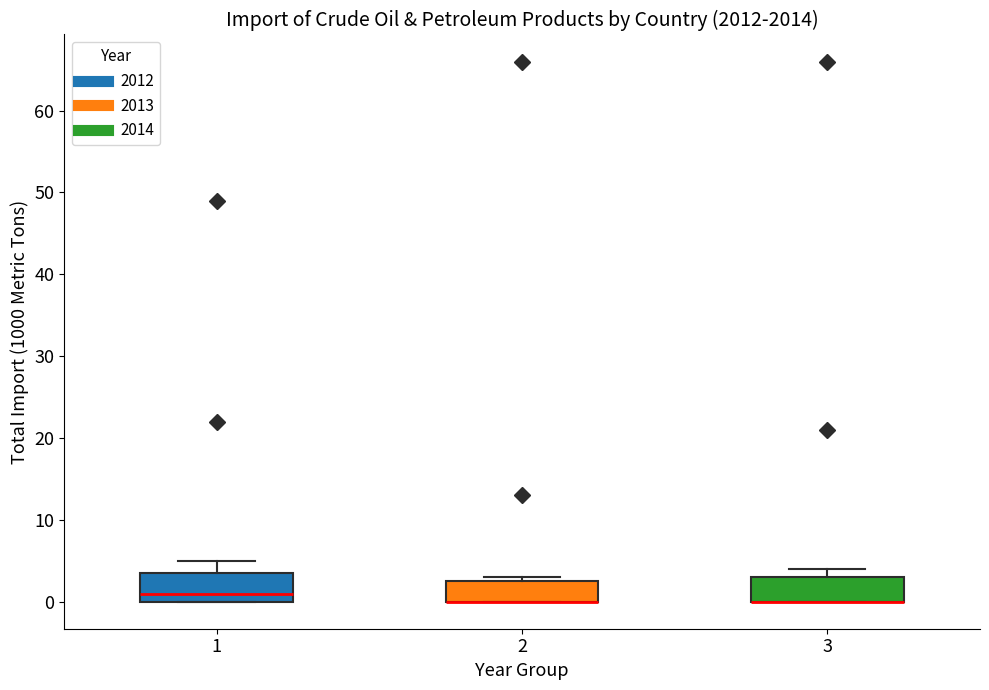

Reading left to right, read every box against the y-axis: the position of its median line, the range the box covers, and the ends of its whiskers. The values are not printed on the chart, so give them approximately, as read against the axis.

1: median 1, box 0 to 4, whiskers 0 to 5
2: median 0 (drawn on the box's lower edge), box 0 to 3, whiskers 0 to 3 (just above the box's upper edge)
3: median 0 (drawn on the box's lower edge), box 0 to 3, whiskers 0 to 4